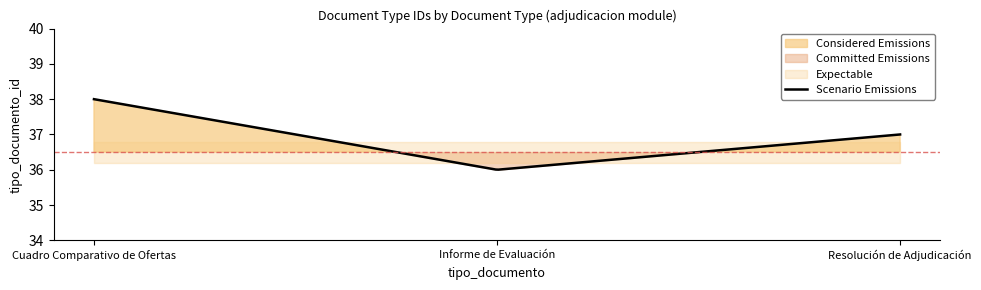

Reading left to right, extract all data points from this chart.

2011-04-19 09:28:00=38	2011-04-19 09:28:00=36	2011-04-19 09:28:00=37